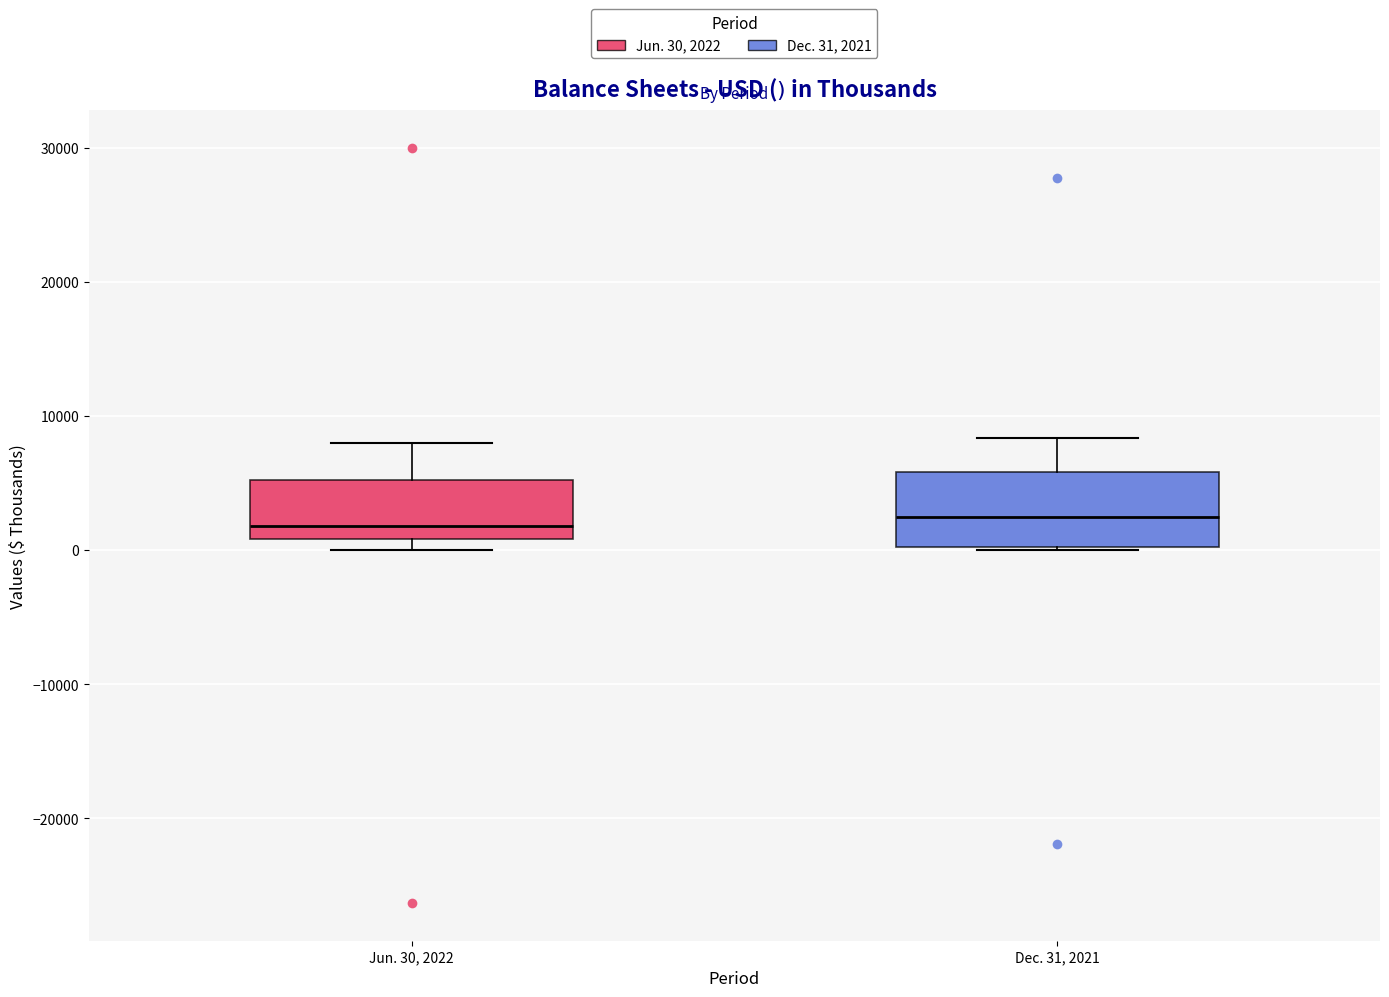

Reading left to right, read every box against the y-axis: the position of its median line, the range the box covers, and the ends of its whiskers. The values are not printed on the chart, so give them approximately, as read against the axis.

Jun. 30, 2022: median 2000, box 1000 to 5000, whiskers 0 to 8000
Dec. 31, 2021: median 2000, box 0 to 6000, whiskers 0 to 8000